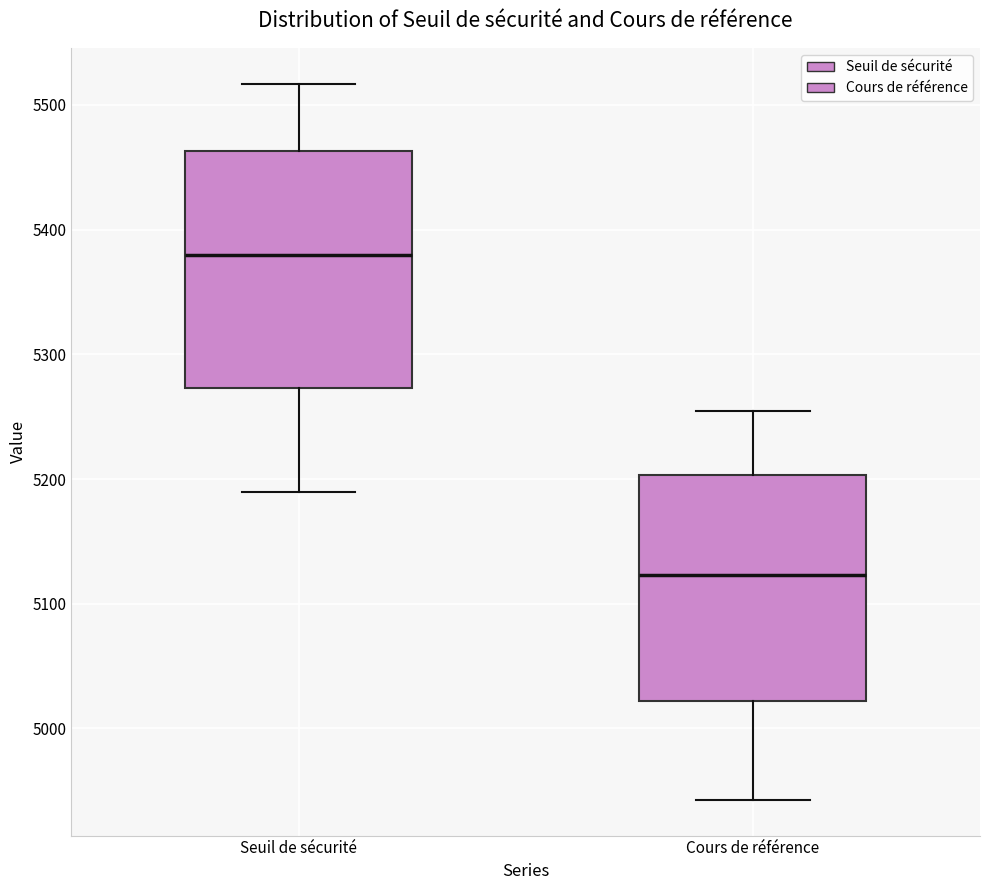

Reading left to right, transcribe this box plot: for each box, give where its median line is, the range the box spans, and where its two whiskers end, as read against the y-axis. The values are not printed on the chart, so give them approximately, as read against the axis.

Seuil de sécurité: median 5380, box 5270 to 5460, whiskers 5190 to 5520
Cours de référence: median 5120, box 5020 to 5200, whiskers 4940 to 5250